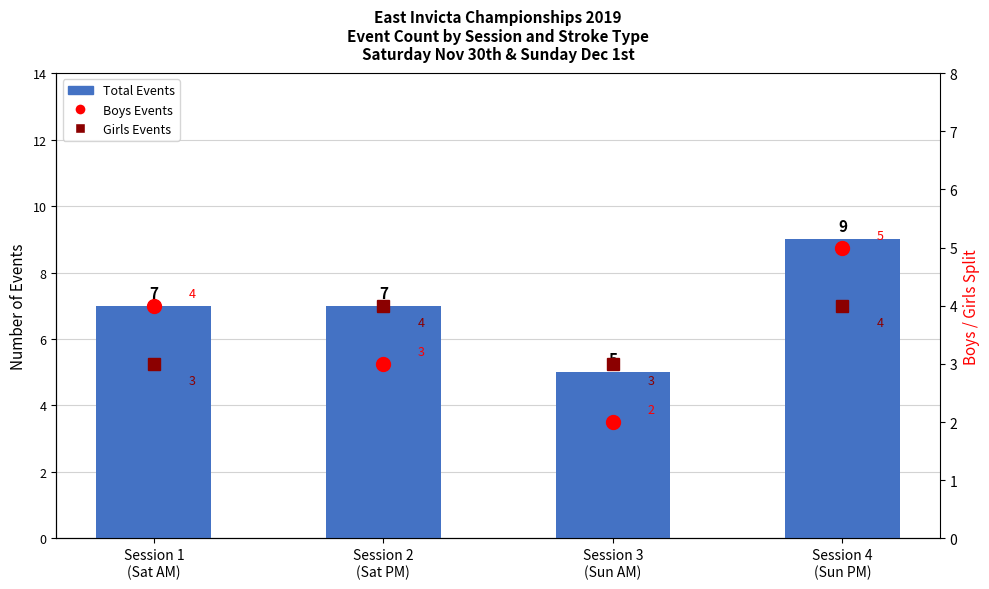

What is the maximum value for Girls Events?

4